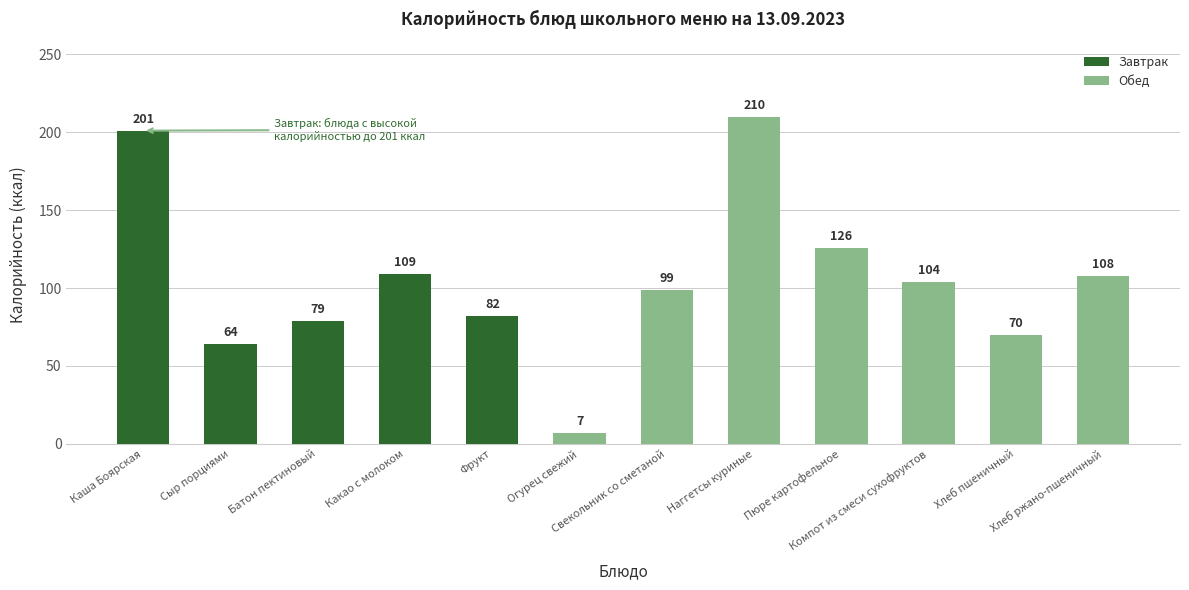

What is the average value?

105